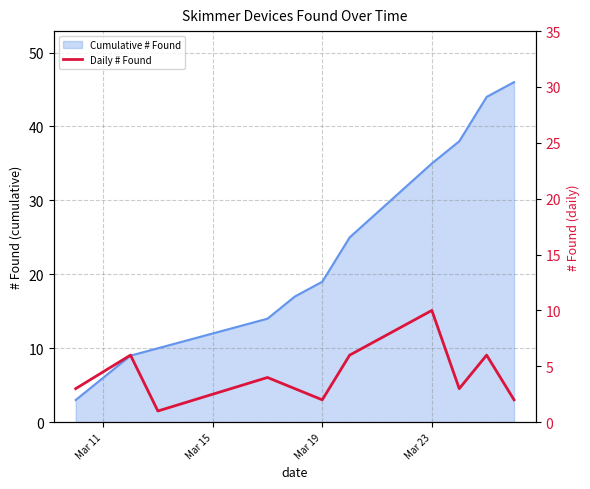

Reading right to left, extract all data points from this chart.

2	6	3	10	6	2	3	4	1	6	3